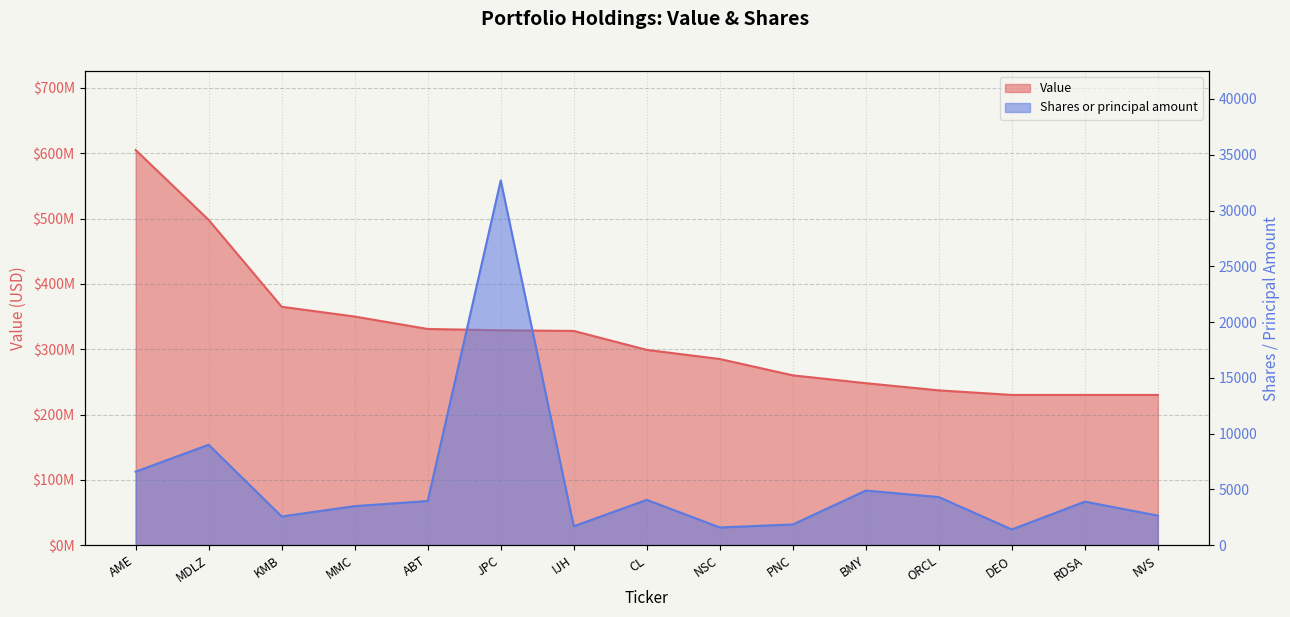

What is the label of the 15th point from the right?

AME